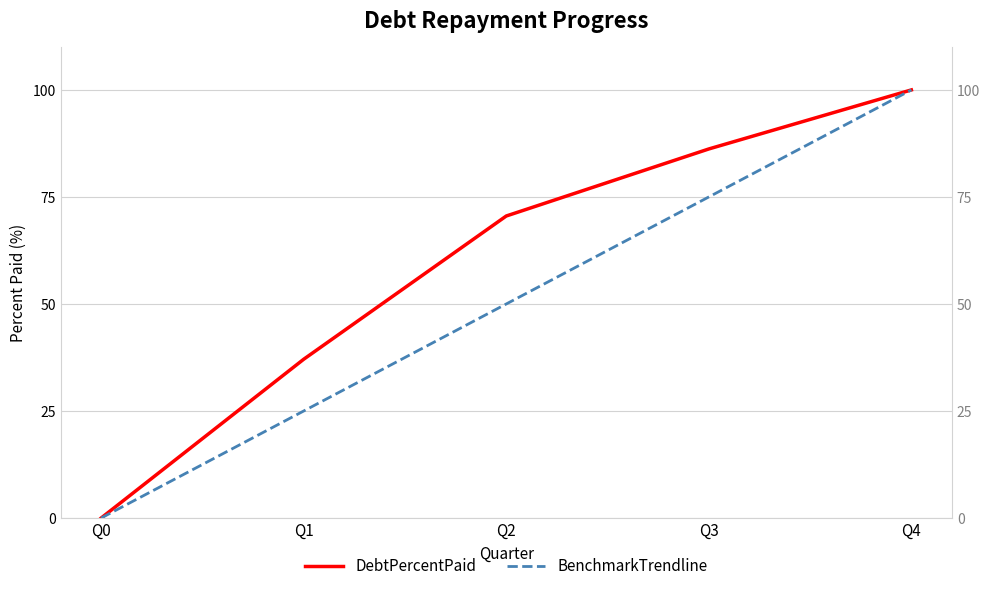

Which series changed the most between Q0 and Q4?

DebtPercentPaid